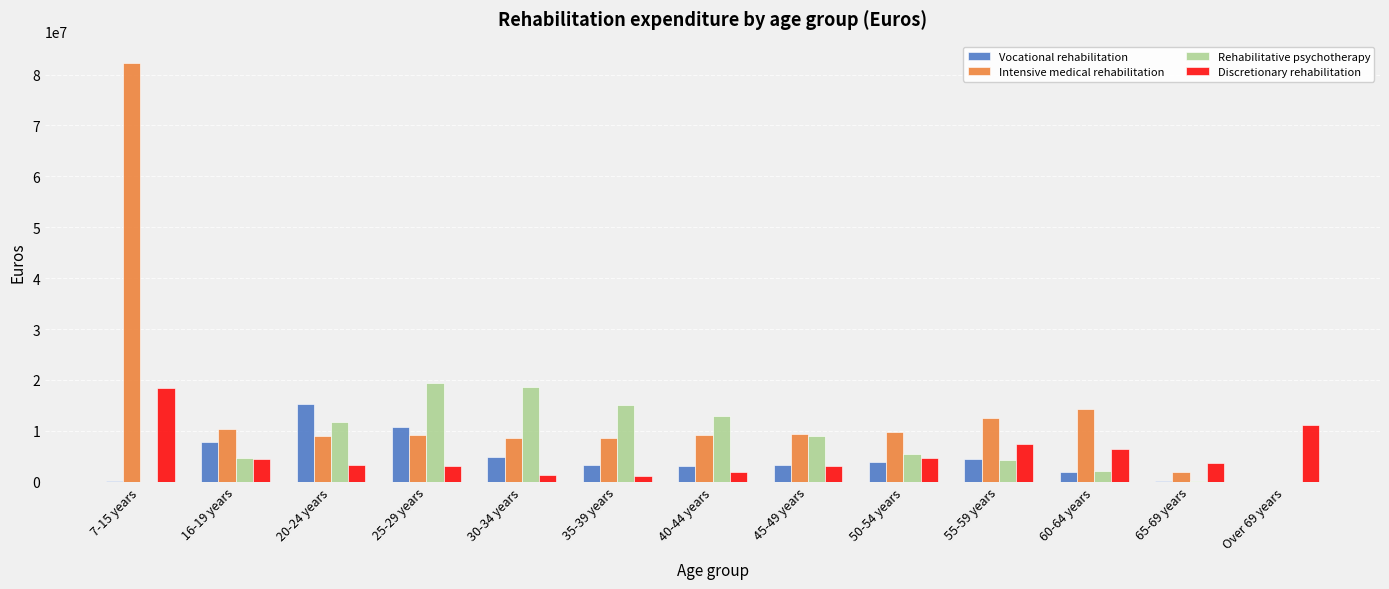

What is the maximum value for Rehabilitative psychotherapy?

19447989